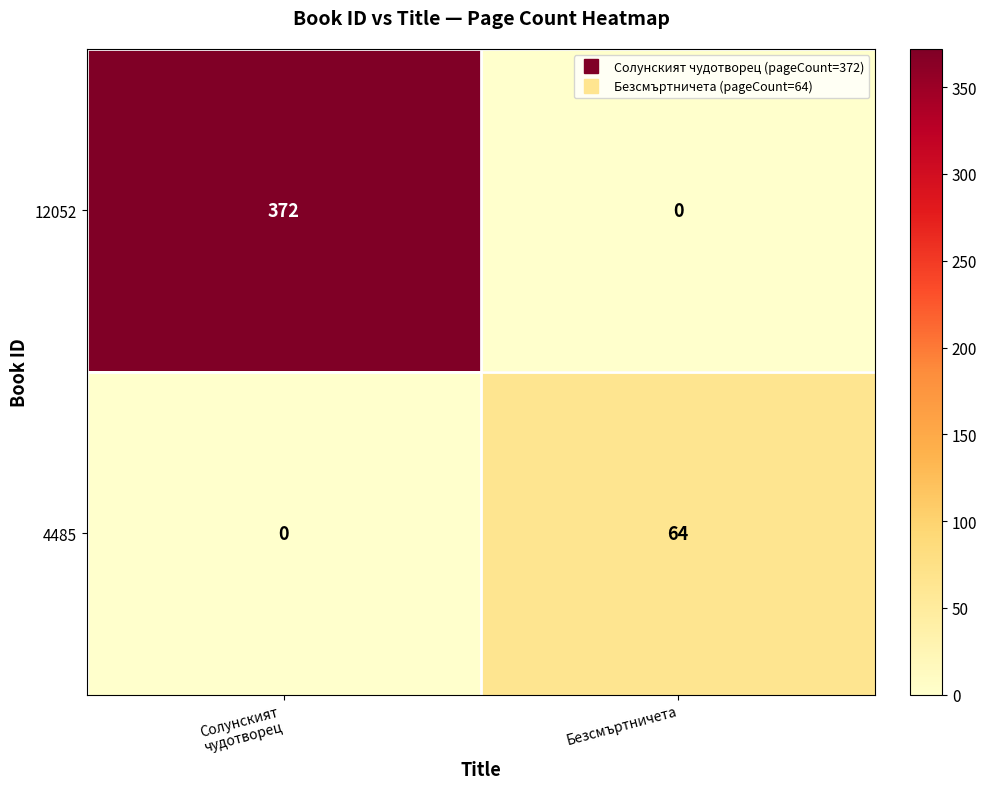

The value of 4485 at Безсмъртничета is 64. True or false?

True